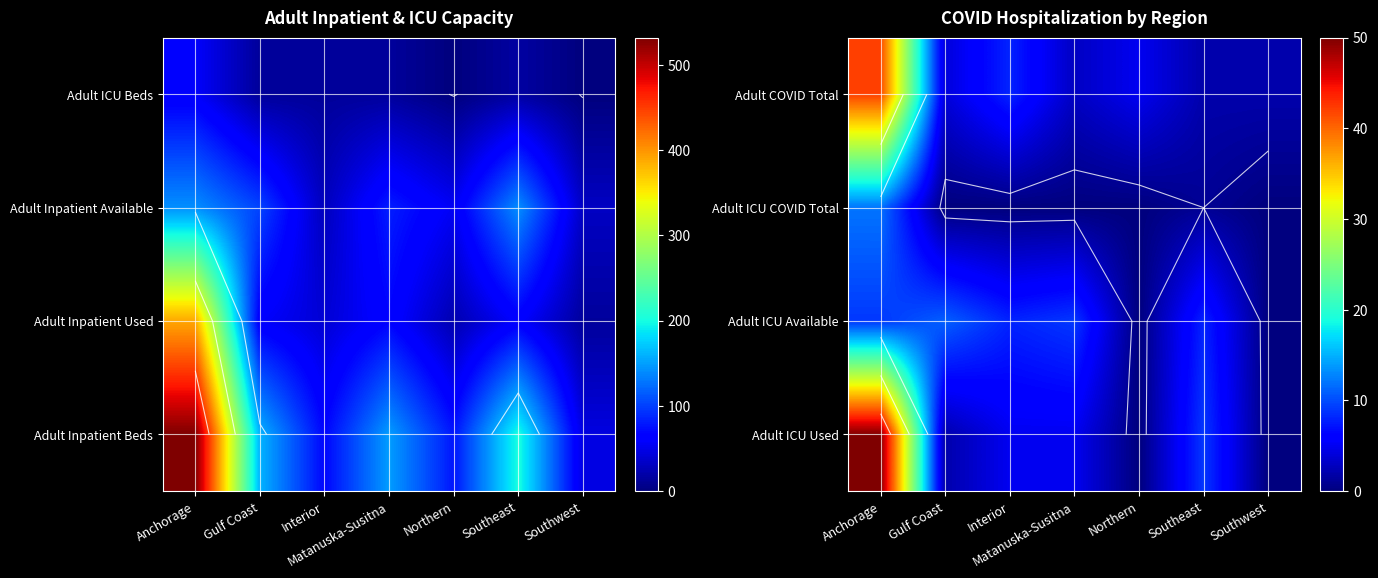

Is it true that Adult ICU COVID Total equals 0 at Gulf Coast?

True